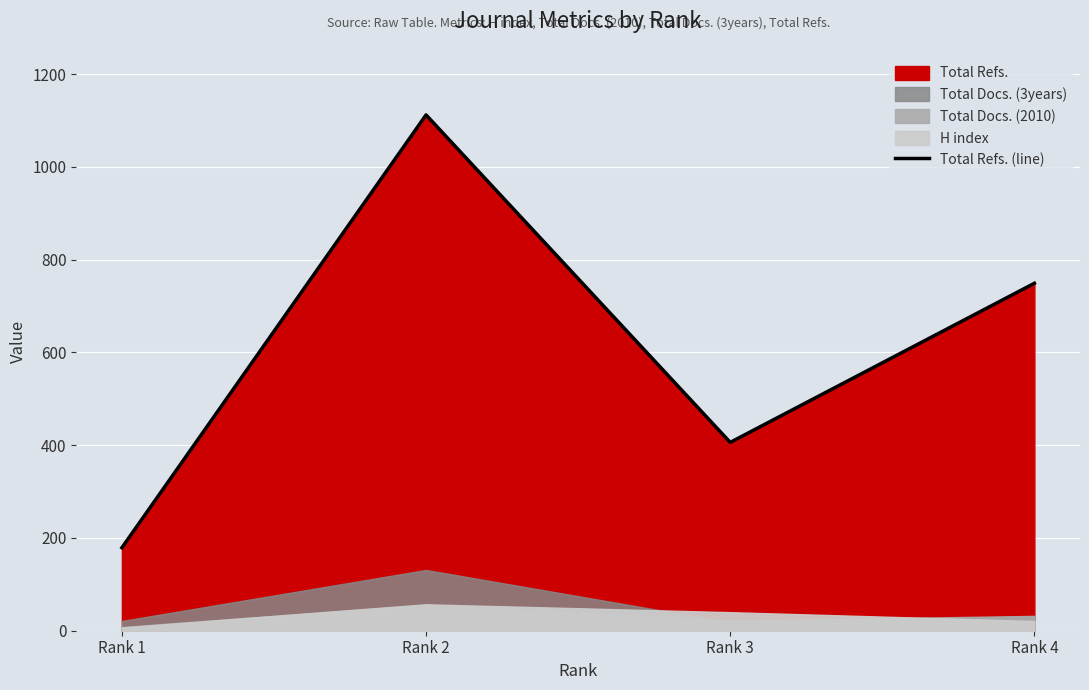

Reading right to left, transcribe all the data shown in this chart.

749	406	1112	179